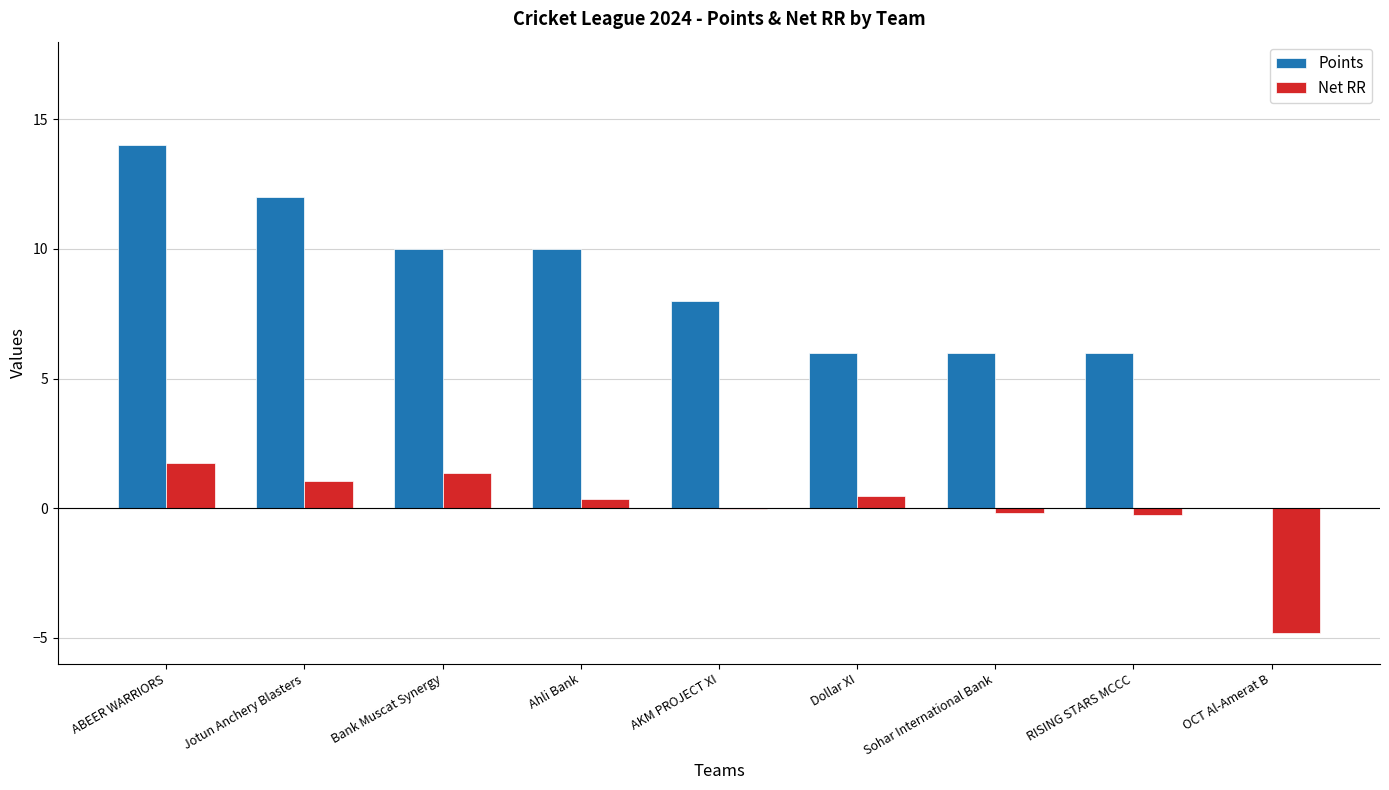

True or false: Points has a value of 4.7 at ABEER WARRIORS.

False